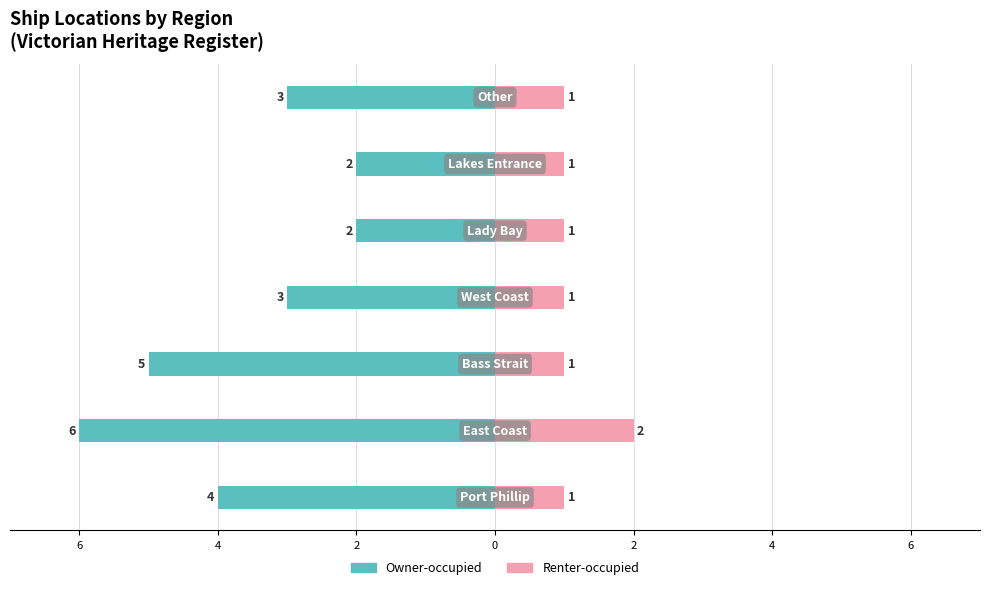

What is the sum of all Owner-occupied values?

-25